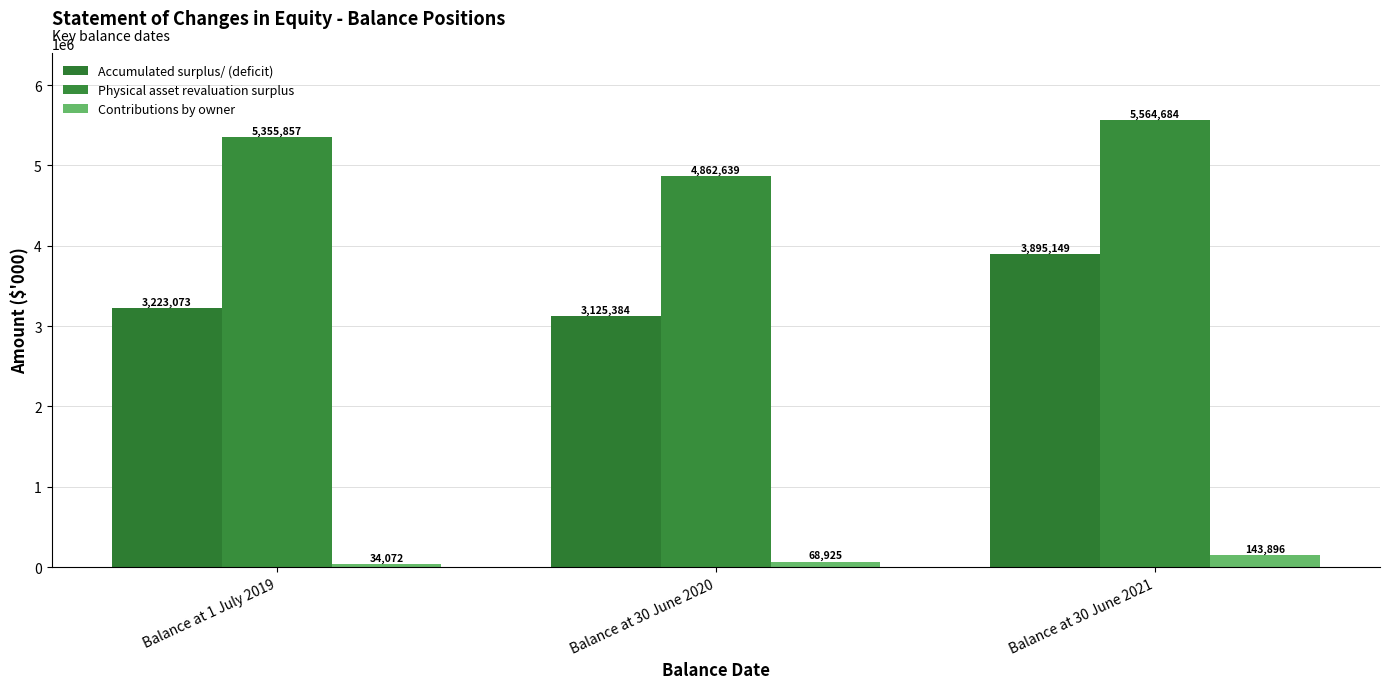

Between Balance at 30 June 2020 and Balance at 30 June 2021, which series saw the biggest shift?

Accumulated surplus/ (deficit)